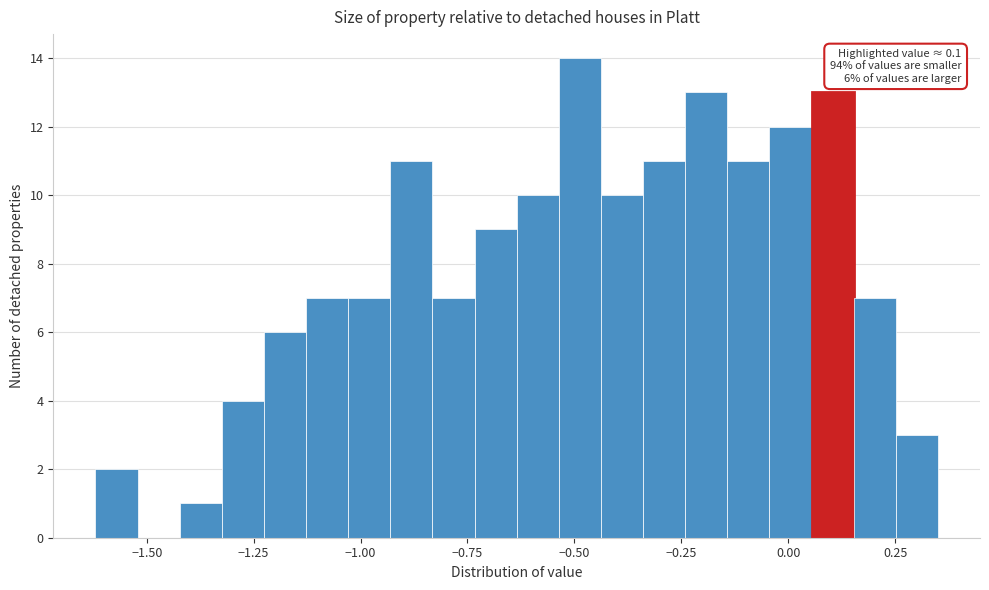

Around what value on the x-axis is the tallest bar? Give the approximate position of its centre, as read against the axis.

-0.50